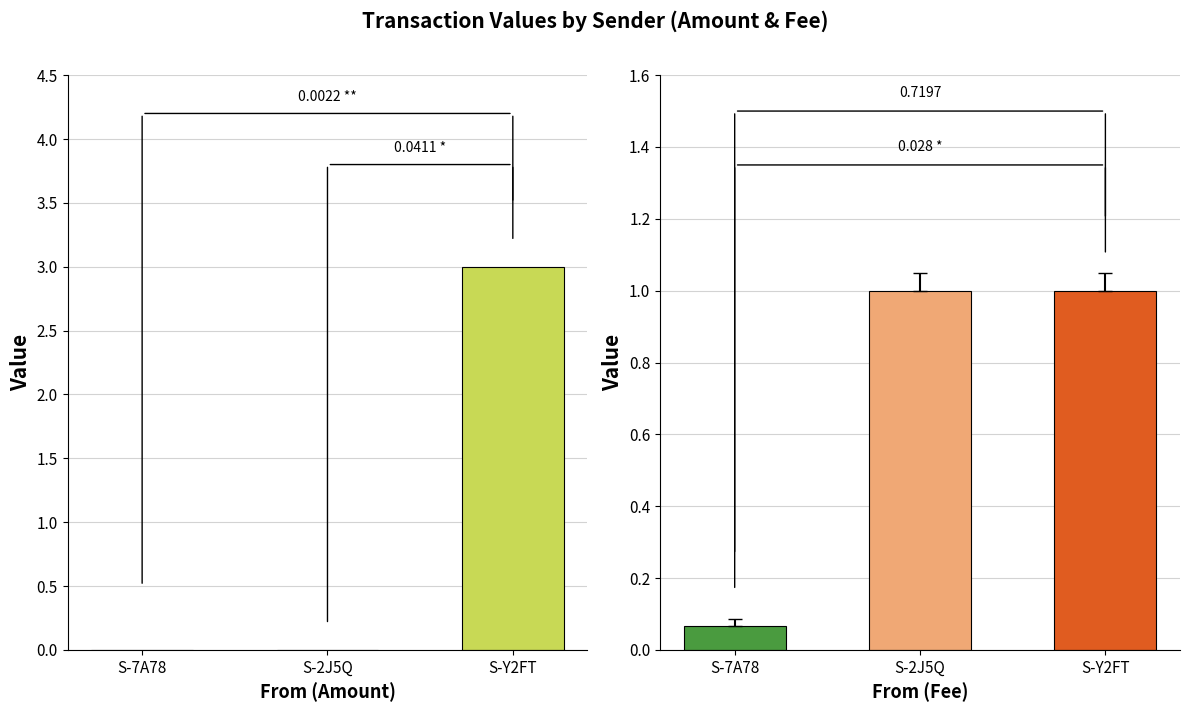

Reading right to left, what are all the values shown in this chart?

Amount: 3.0	0.0	0.0
Fee: 1.0	1.0	0.1